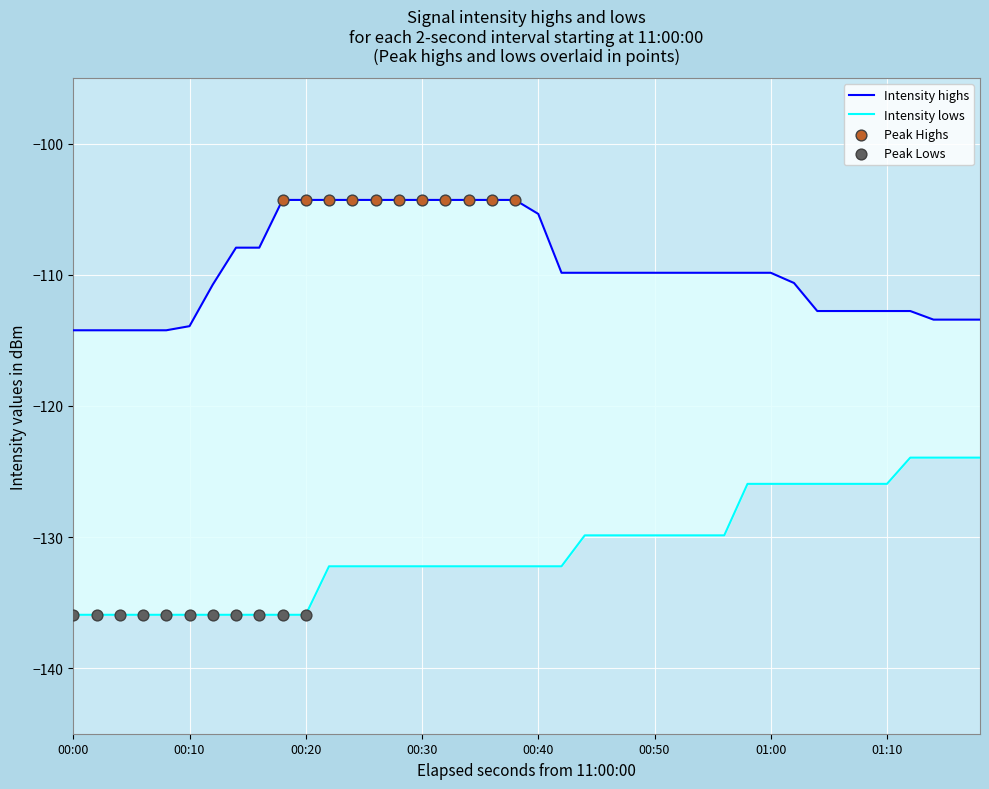

Which has a higher value, 30 or 29?

29